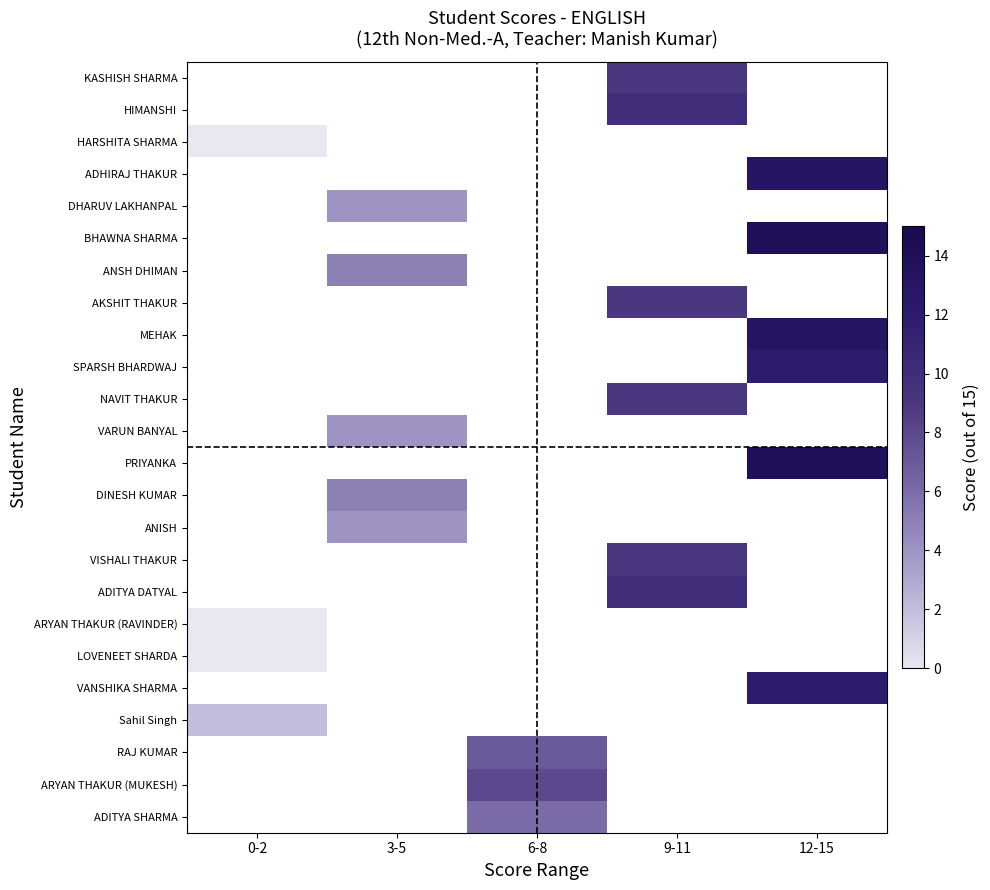

How many categories are shown in the chart?

5